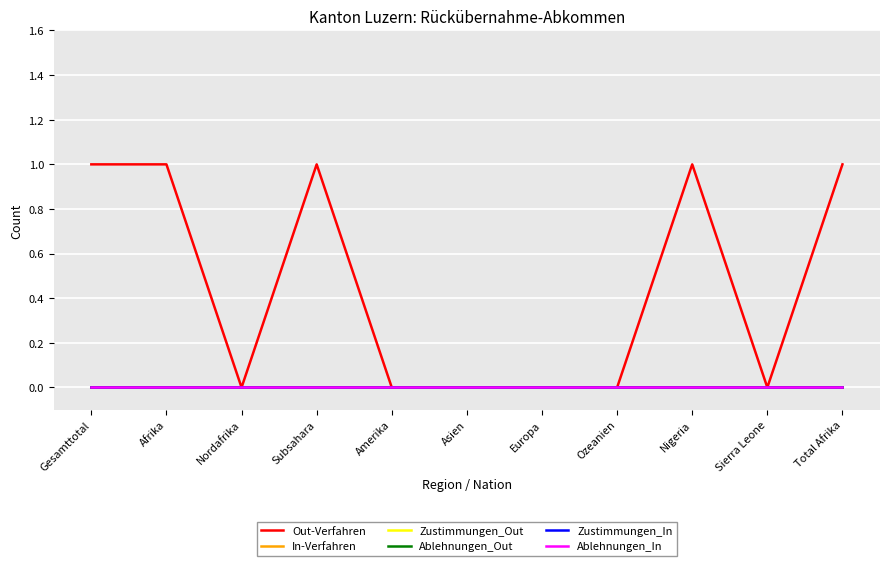

Which category has the lowest value across all series?

Nordafrika